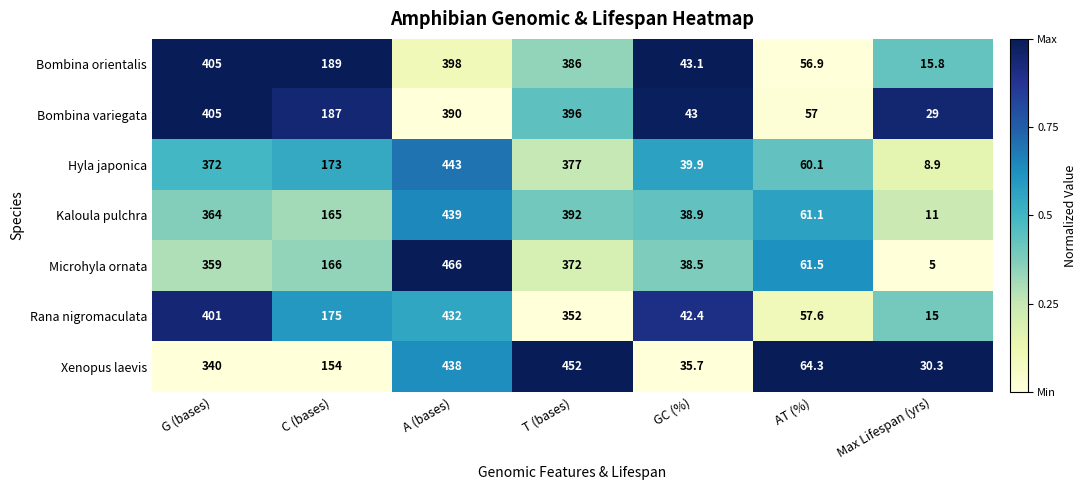

Rank the series at AT (%) from lowest to highest value.

Bombina orientalis, Bombina variegata, Rana nigromaculata, Hyla japonica, Kaloula pulchra, Microhyla ornata, Xenopus laevis